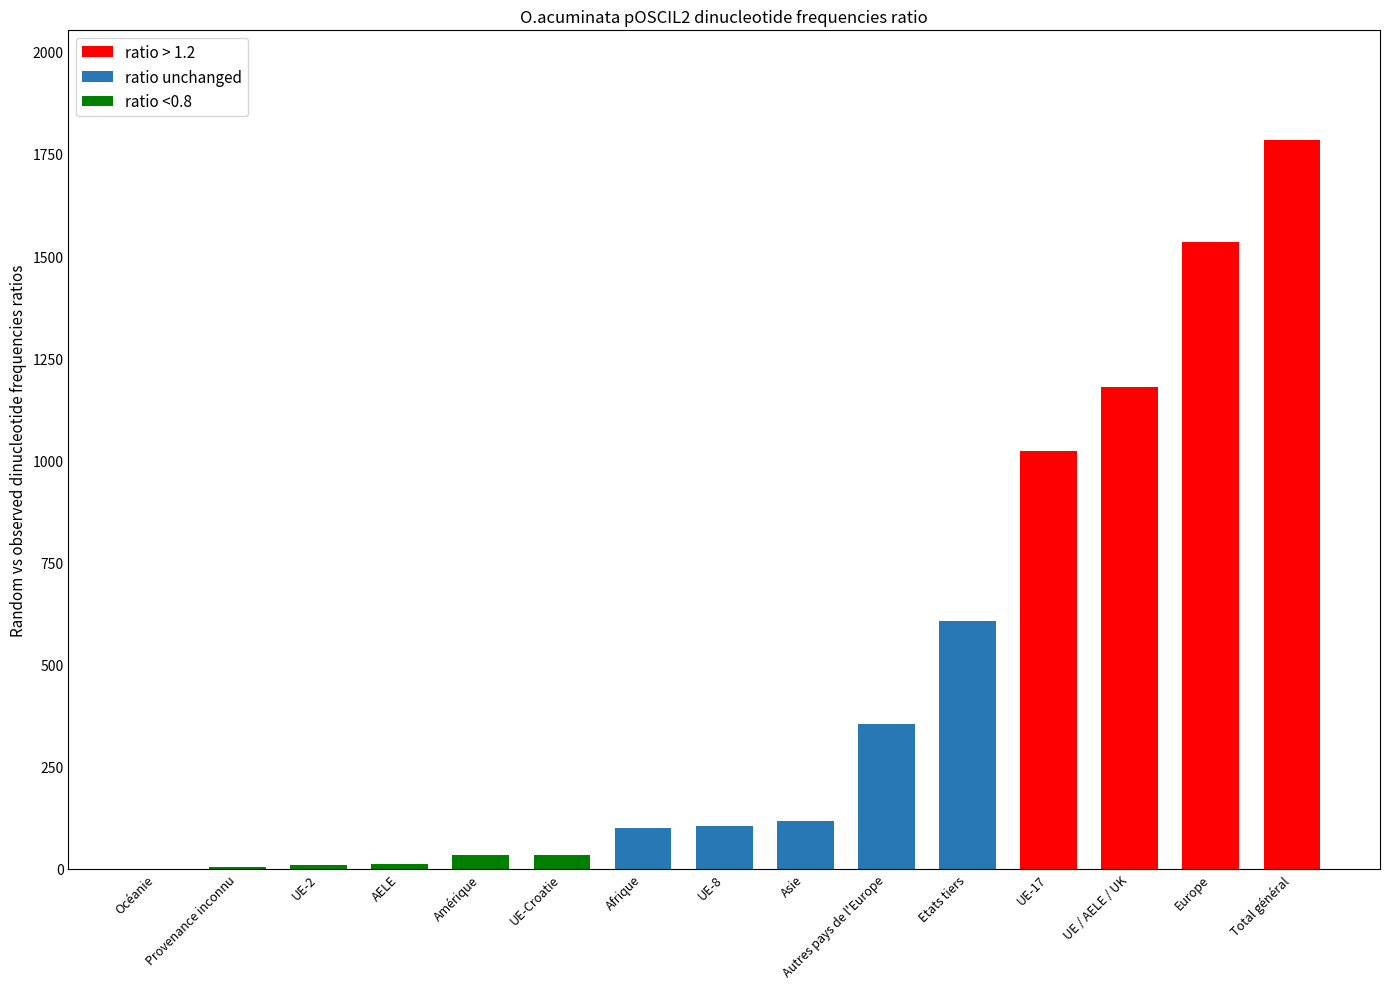

What is the difference between the values at Provenance inconnu and Autres pays de l'Europe?

352